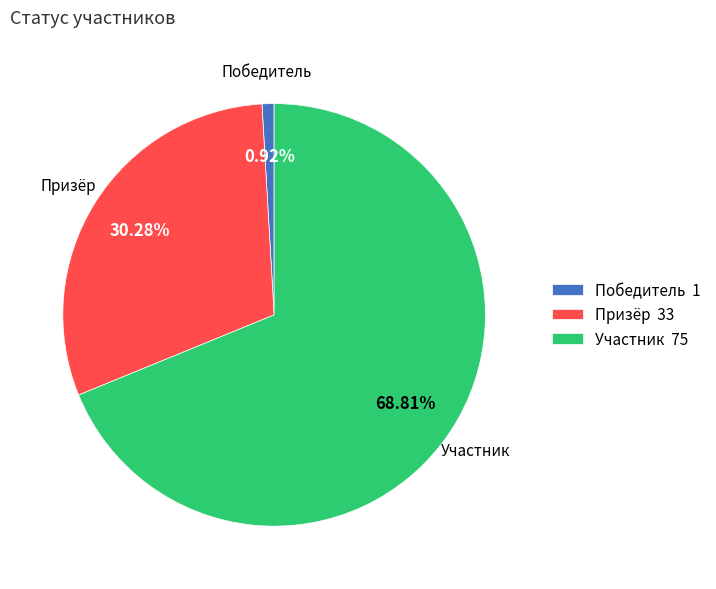

Which slice is the largest?

Участник